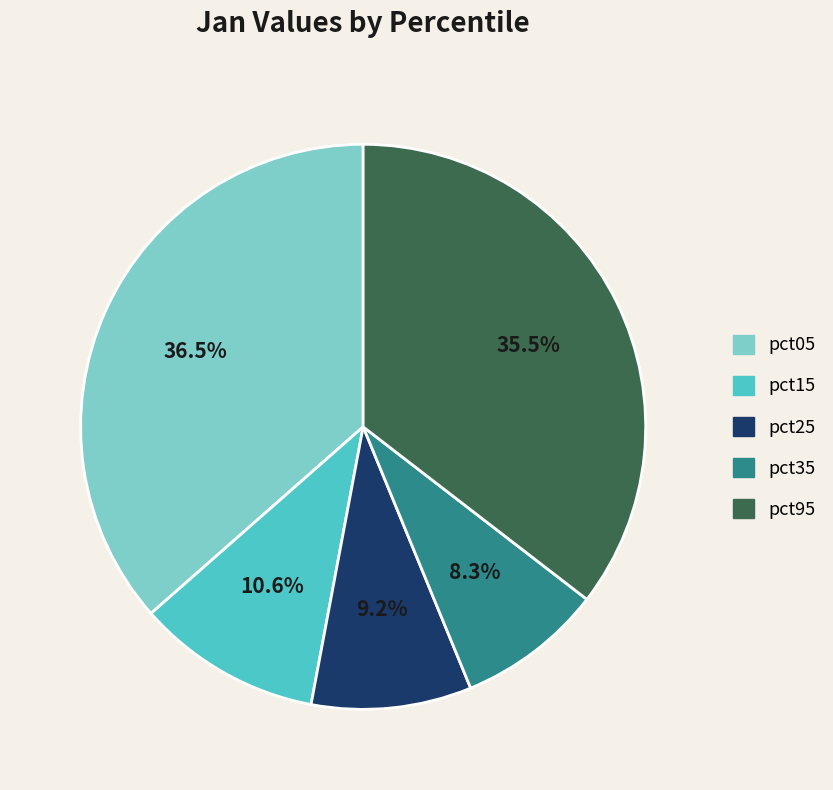

Between pct15 and pct05, which is larger?

pct05